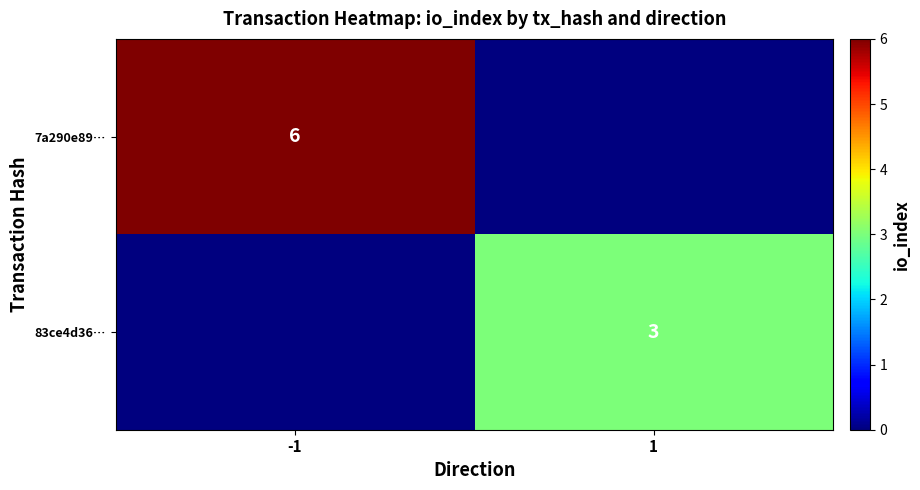

Is it true that 83ce4d36… equals 3 at 1?

True